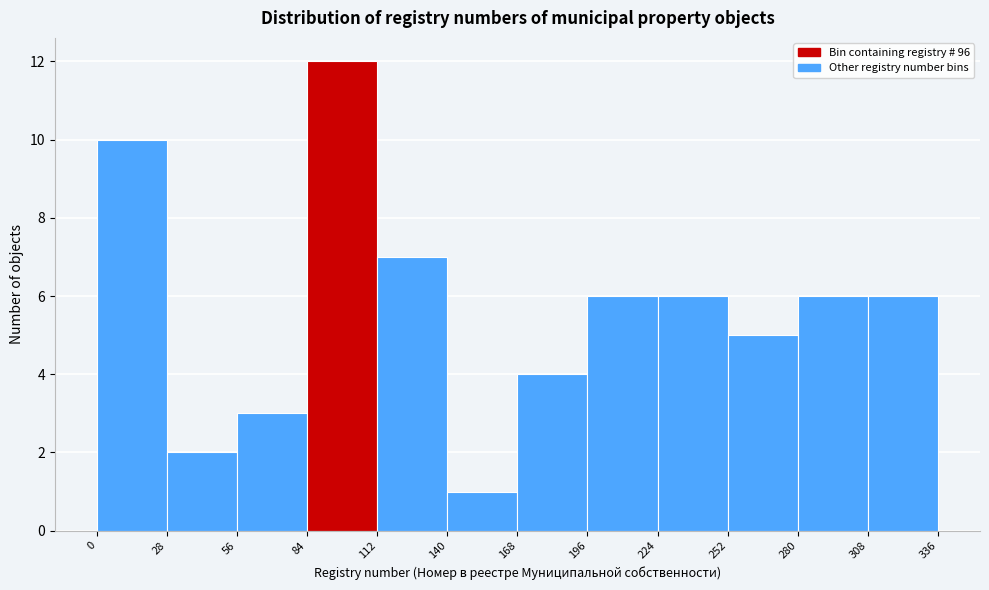

Reading left to right, list every bar in this chart as the range it spans on the x-axis followed by its height. The values are not printed on the chart, so give them approximately, as read against the axis.

0 to 28: 10
28 to 56: 2
56 to 84: 3
84 to 112: 12
112 to 140: 7
140 to 168: 1
168 to 196: 4
196 to 224: 6
224 to 252: 6
252 to 280: 5
280 to 308: 6
308 to 336: 6